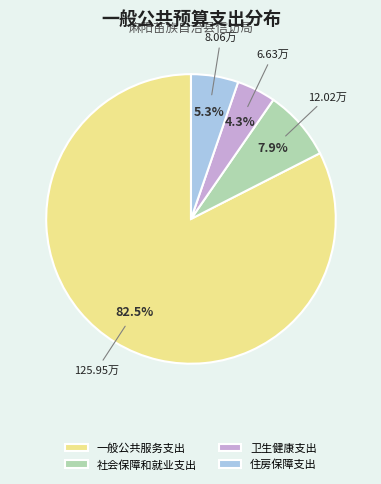

To the nearest percent, what percentage of the pie is 卫生健康支出?

4%